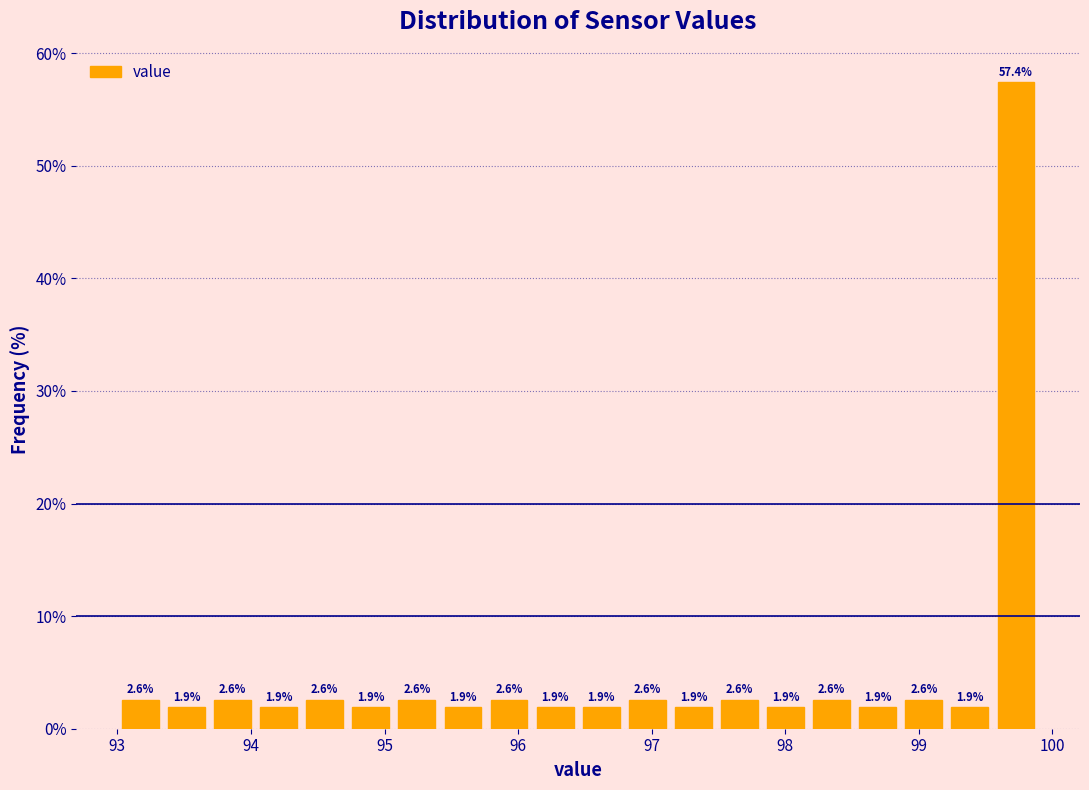

Read against the x-axis, roughly where is the centre of the tallest bar?

99.7